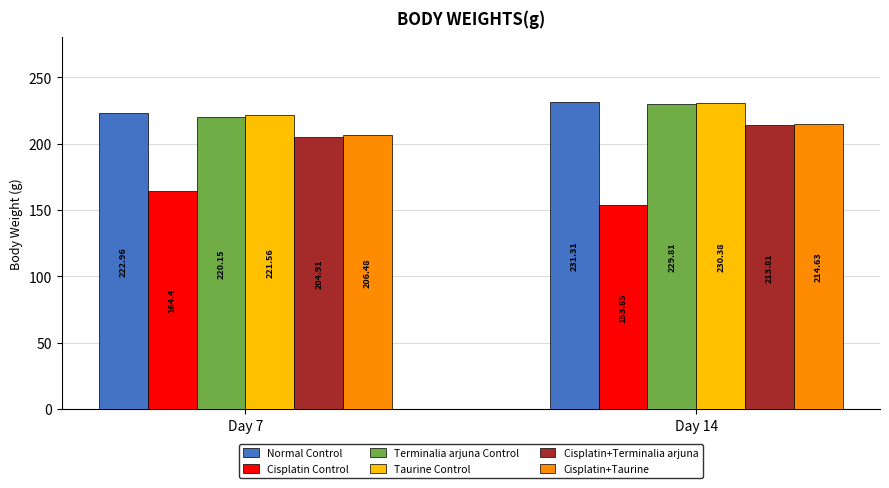

How many bars are there in total?

12